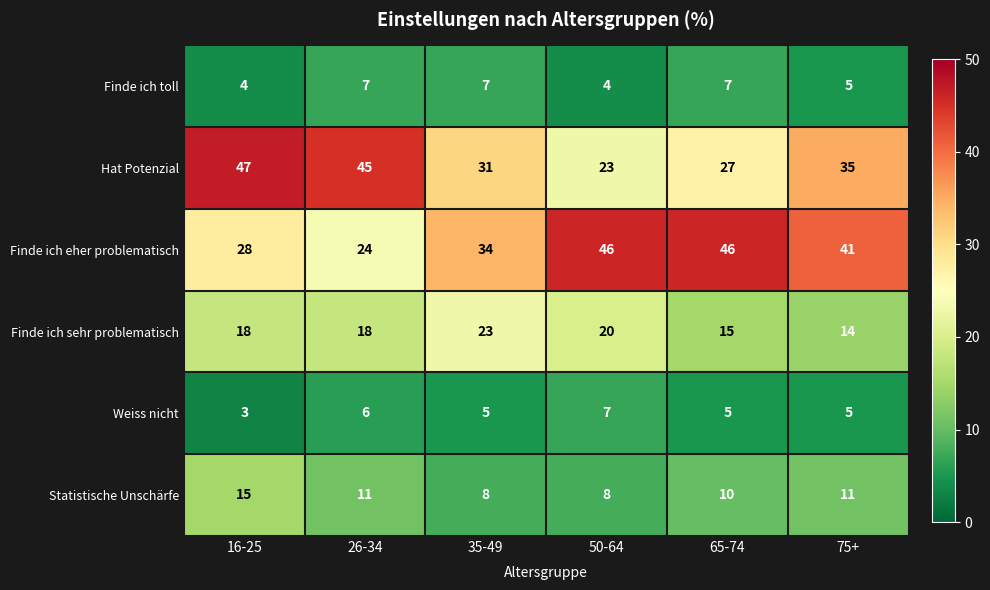

How many Weiss nicht values are between 5 and 6?

4